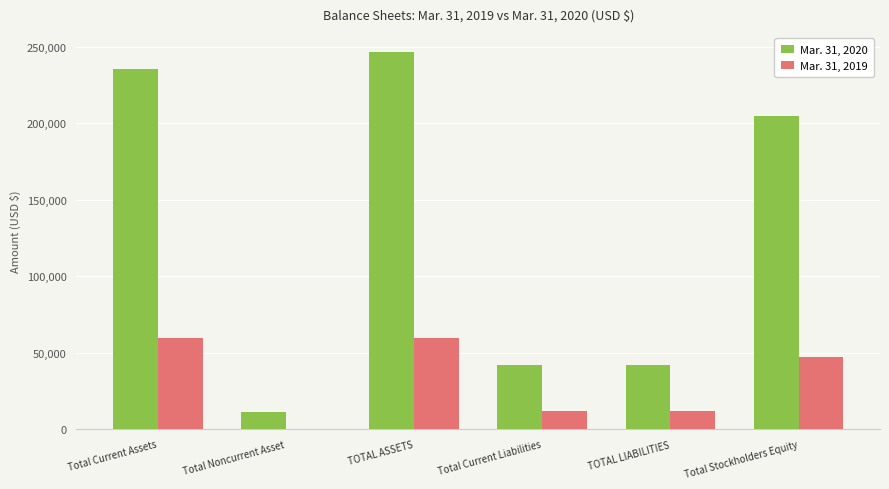

What is the total value across all series at TOTAL LIABILITIES?

54143